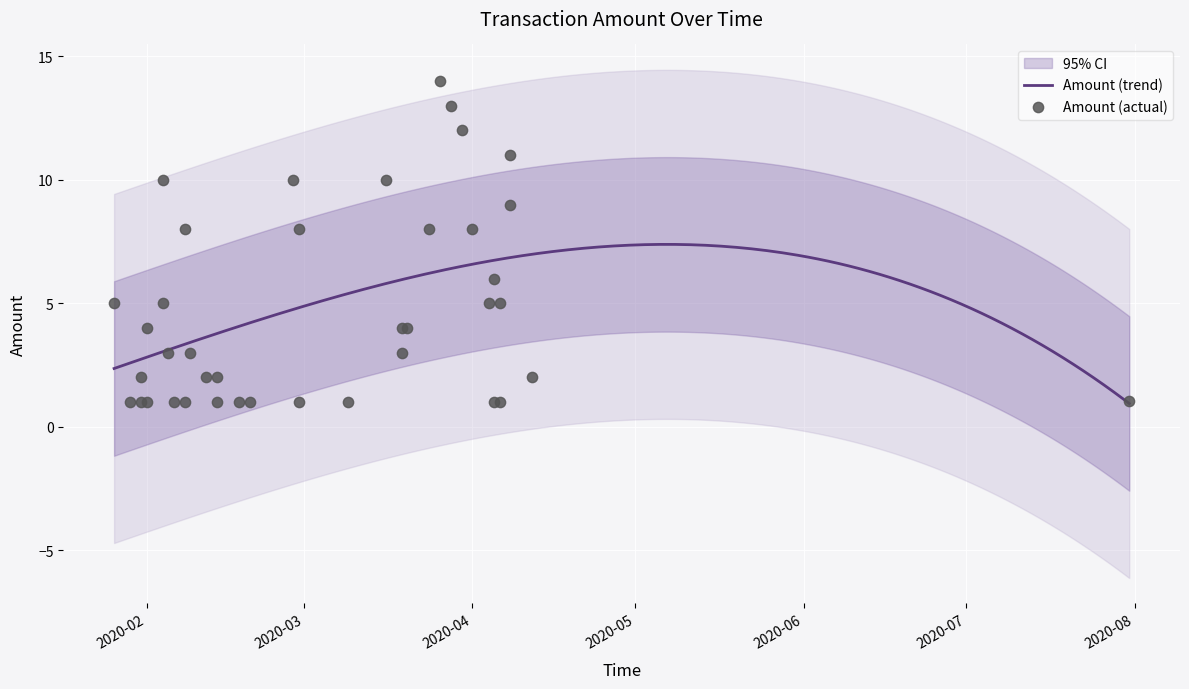

What is the maximum value for Amount (trend)?

7.4